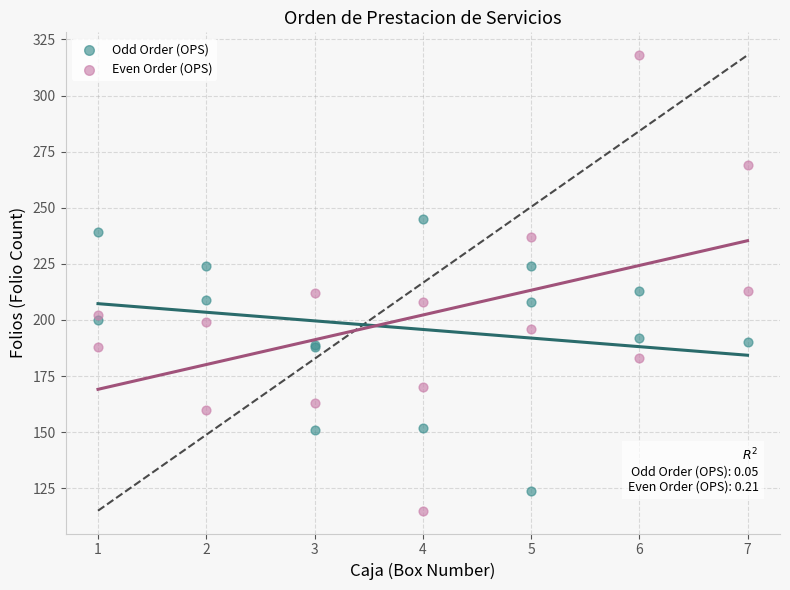

Which series has the largest Y range (max minus min)?

Even Order (OPS)